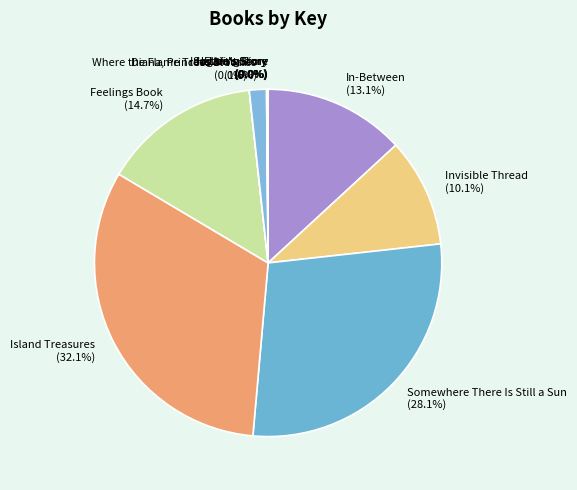

What is the total percentage of Feelings Book and Diana, Princess of Wales?

16.3%